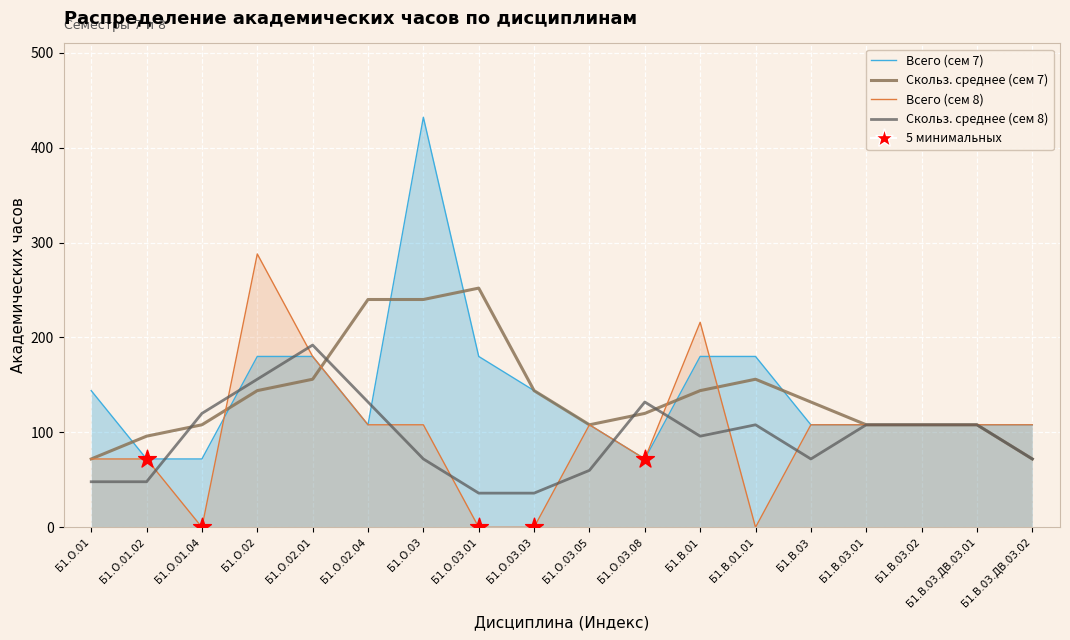

At how many categories does at least one series exceed 266?

2